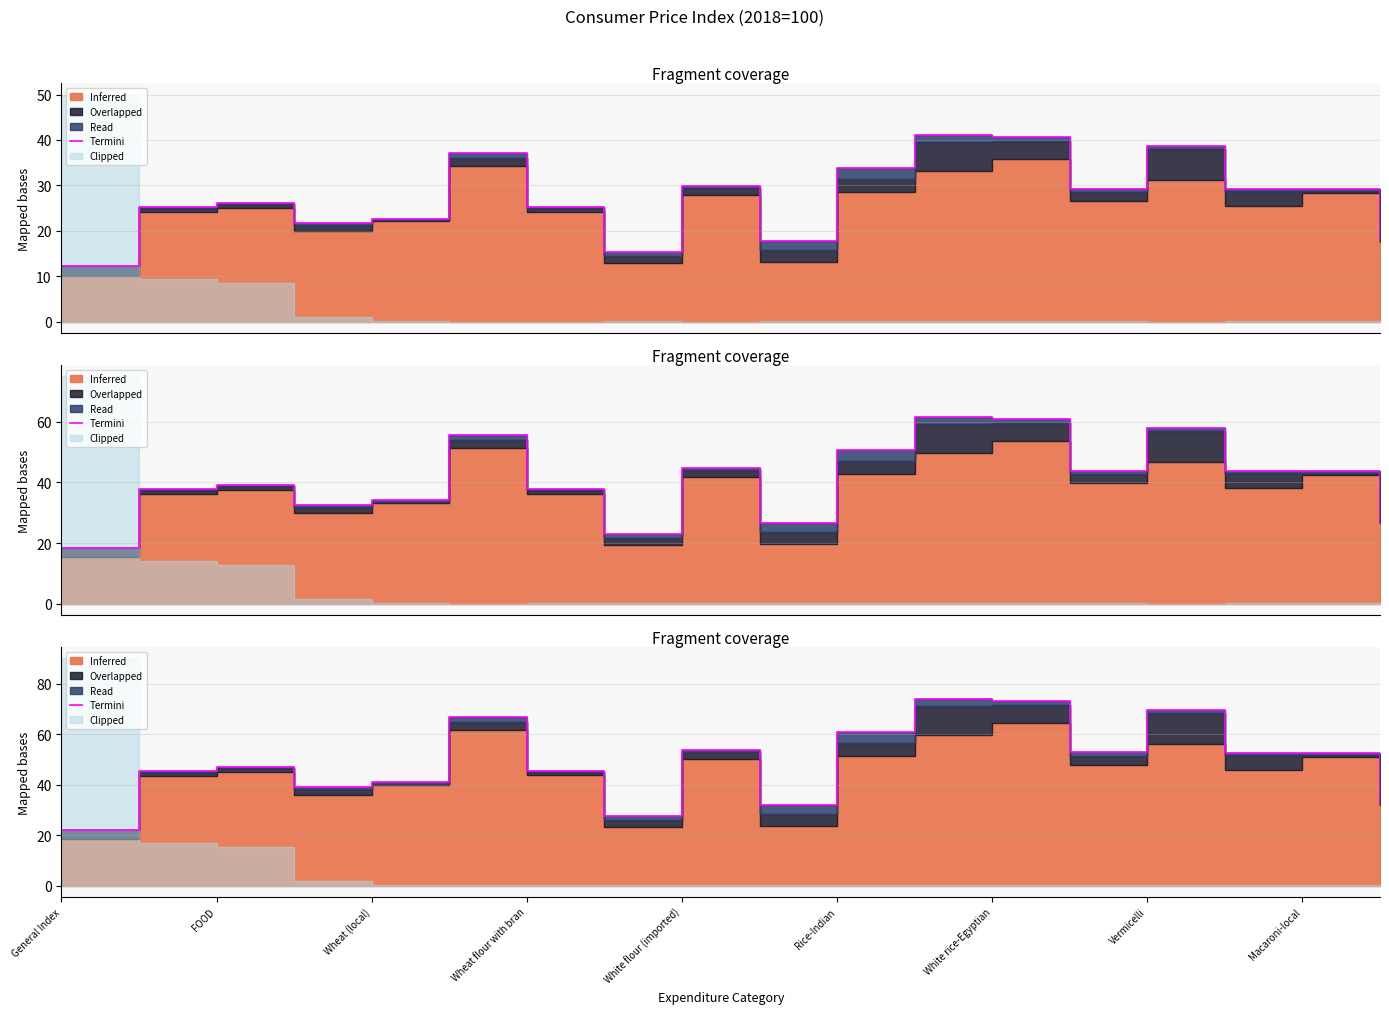

What value does the data have at White rice-Egyptian?

73.2